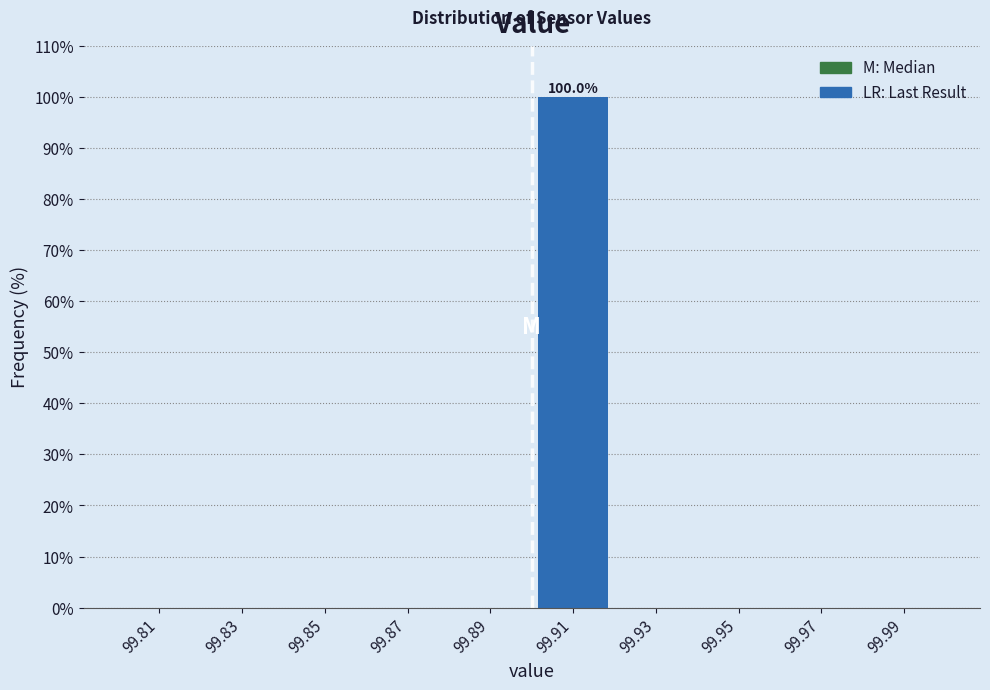

Which range on the x-axis has the tallest bar?

99.90 to 99.92